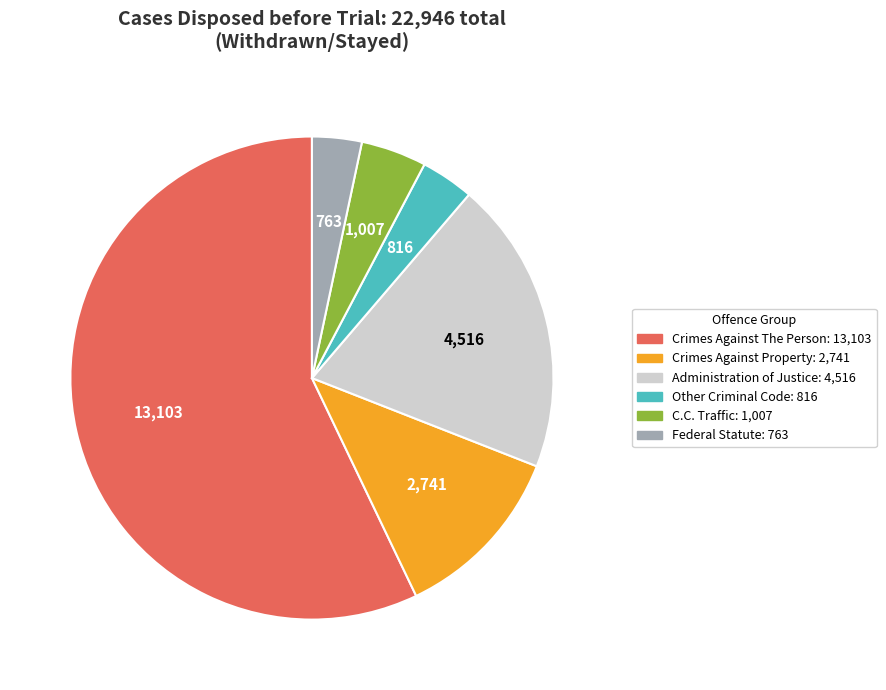

How many segments does this pie chart have?

6